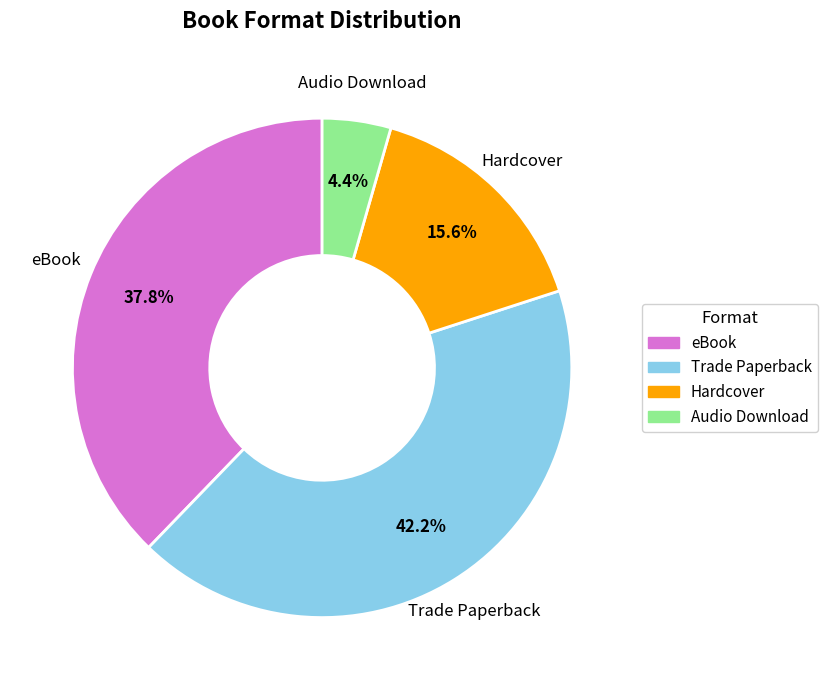

Rank the categories by value from highest to lowest.

Trade Paperback, eBook, Hardcover, Audio Download